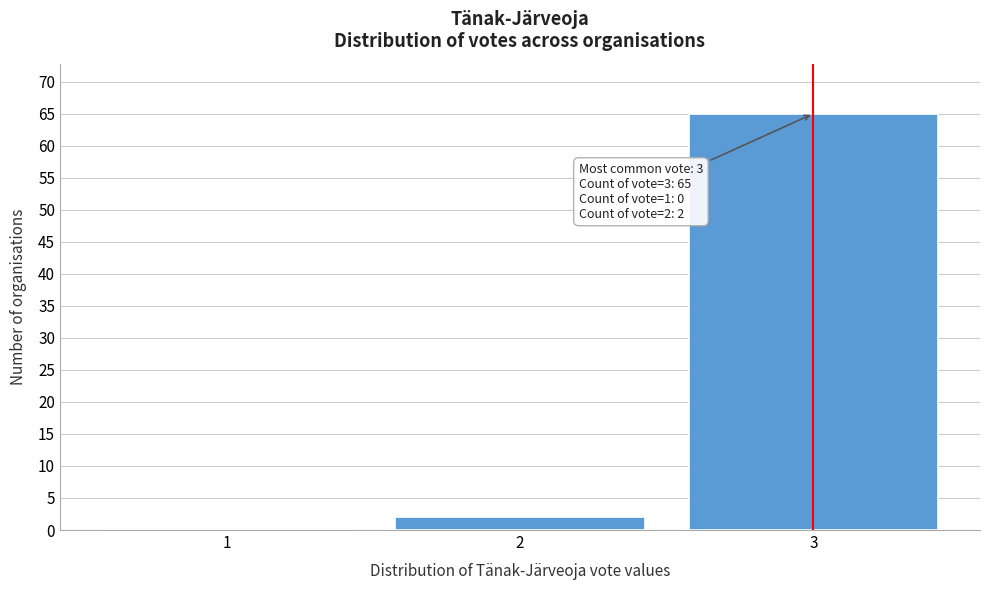

Over which range of the x-axis is the bar tallest?

2.5 to 3.5